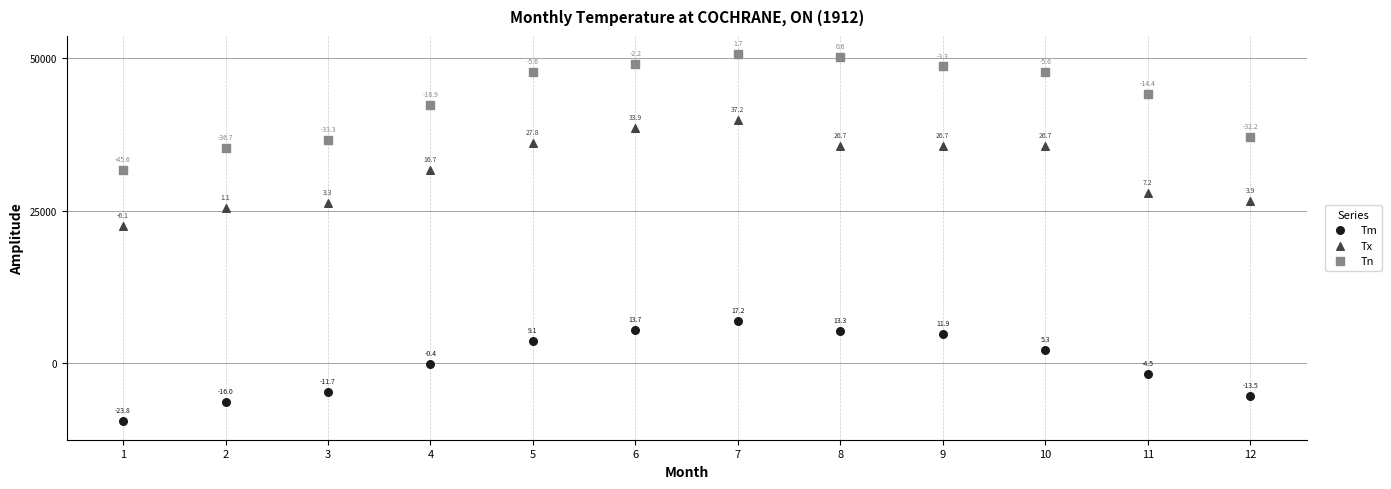

Across all data points, what is the range of Y values (max minus min)?

60200